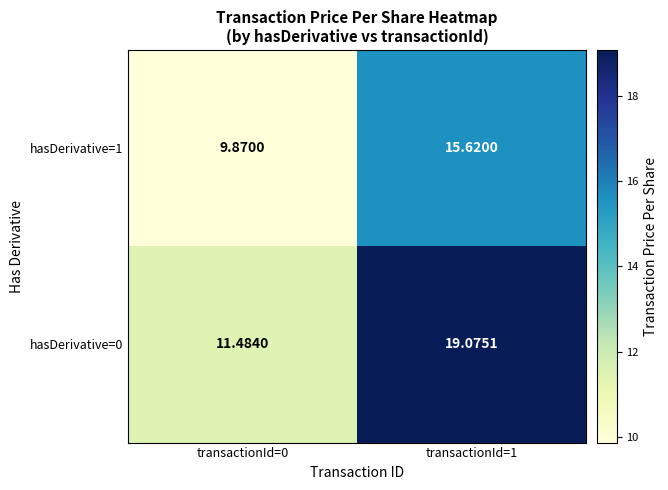

Is the value of hasDerivative=1 at transactionId=0 greater than the value of hasDerivative=0 at transactionId=0?

No